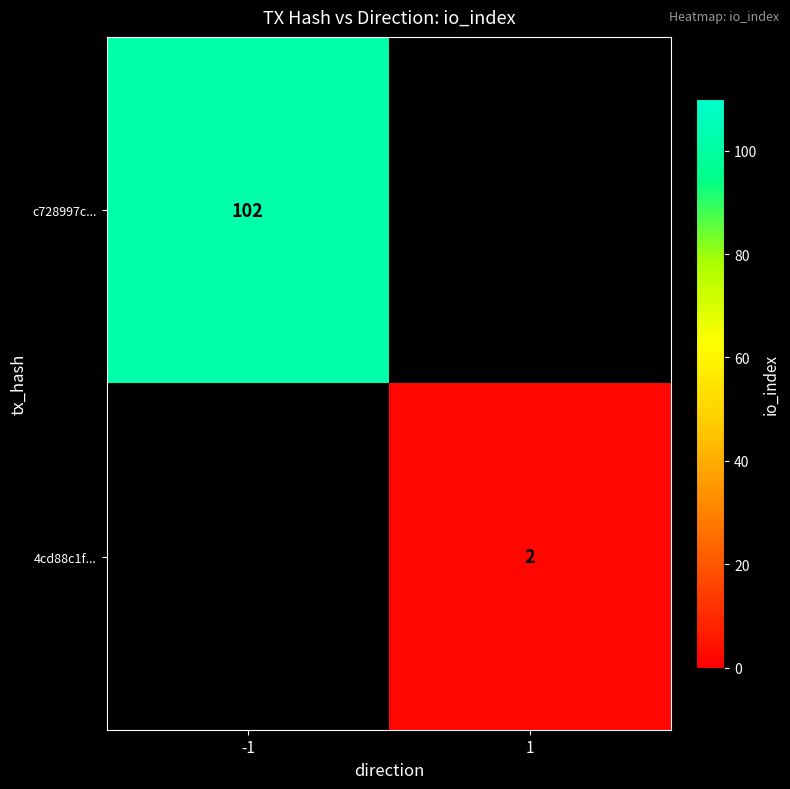

The c728997c... series shows 152 at -1. True or false?

False